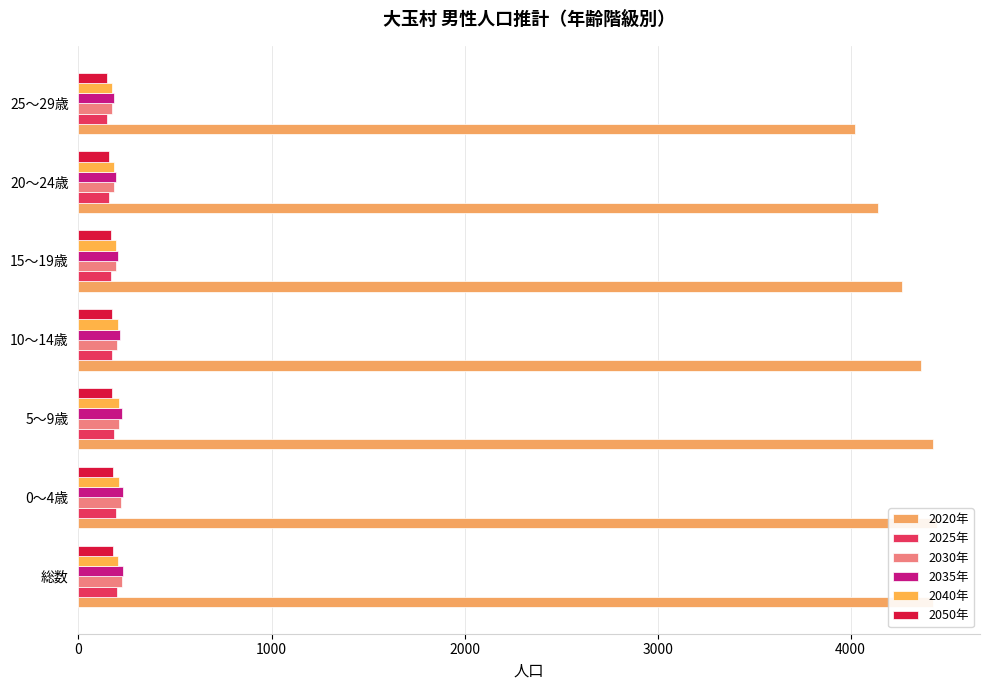

Are the bars grouped side by side (vs. stacked)?

Yes